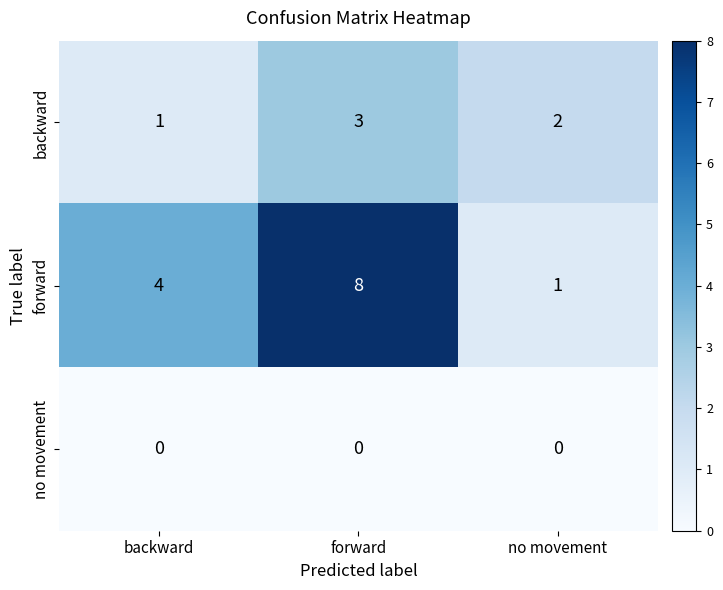

Between backward and forward, which series saw the biggest shift?

forward